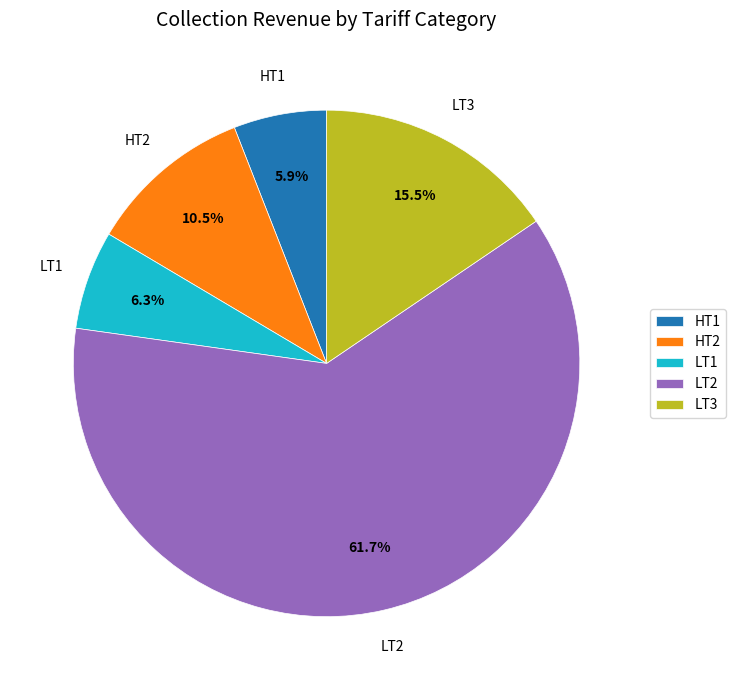

Which category accounts for the majority?

LT2